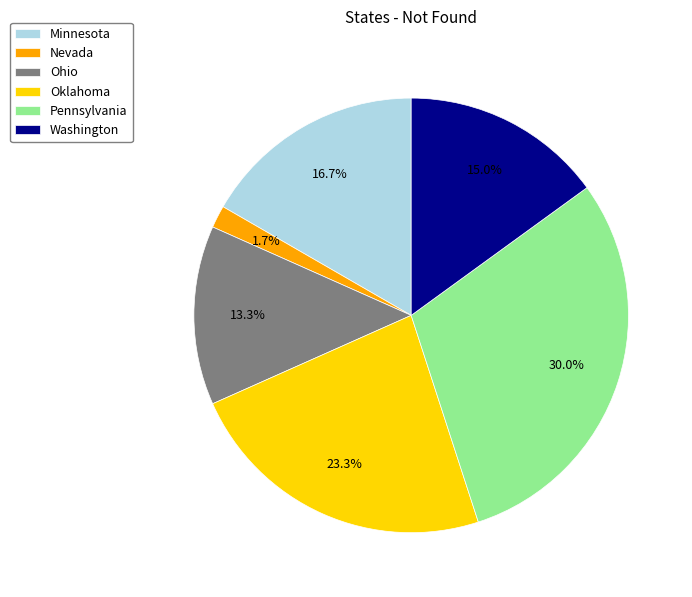

How many segments does this pie chart have?

6